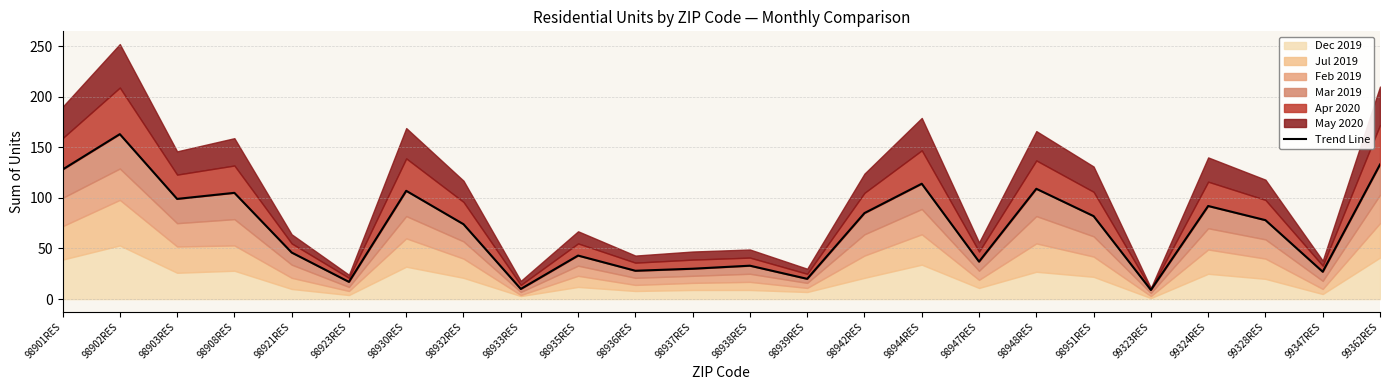

At which label is the value closest to 86?

98942RES